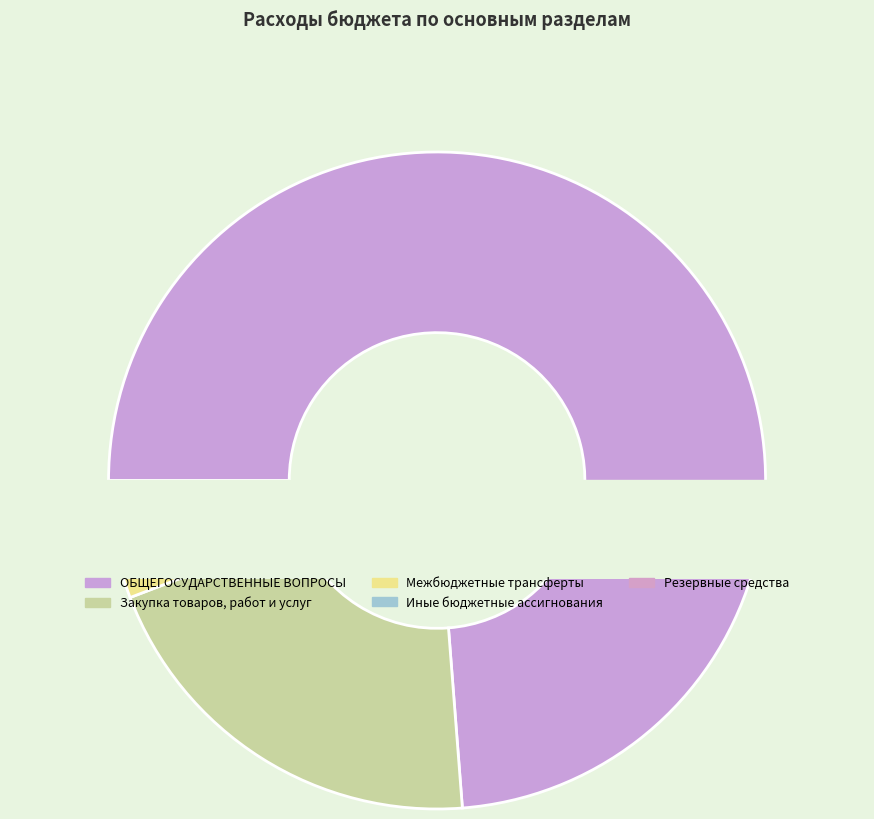

To the nearest percent, what is the difference between the Закупка товаров, работ и услуг and ОБЩЕГОСУДАРСТВЕННЫЕ ВОПРОСЫ slice percentages?

53%